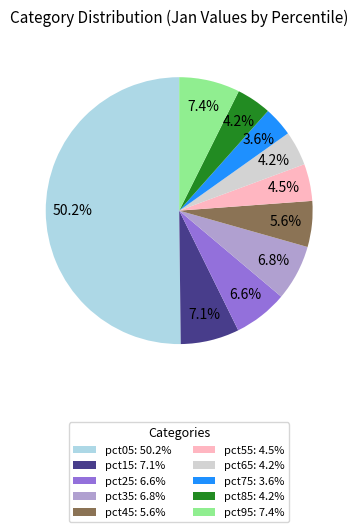

What percentage is the pct85 slice, to the nearest percent?

4%